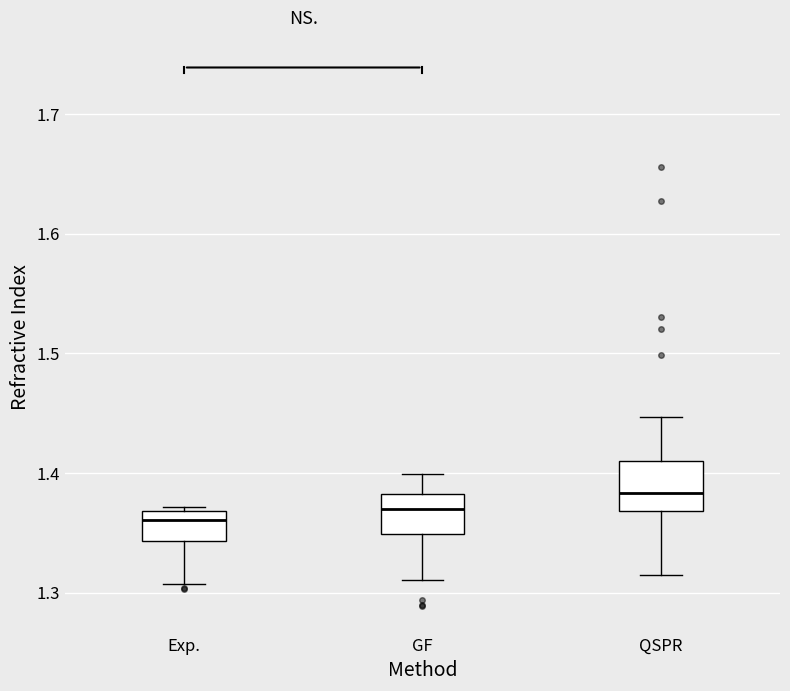

Reading left to right, transcribe this box plot: for each box, give where its median line is, the range the box spans, and where its two whiskers end, as read against the y-axis. The values are not printed on the chart, so give them approximately, as read against the axis.

Exp.: median 1.36, box 1.34 to 1.37, whiskers 1.31 to 1.37 (just above the box's upper edge)
GF: median 1.37, box 1.35 to 1.38, whiskers 1.31 to 1.40
QSPR: median 1.38, box 1.37 to 1.41, whiskers 1.31 to 1.45